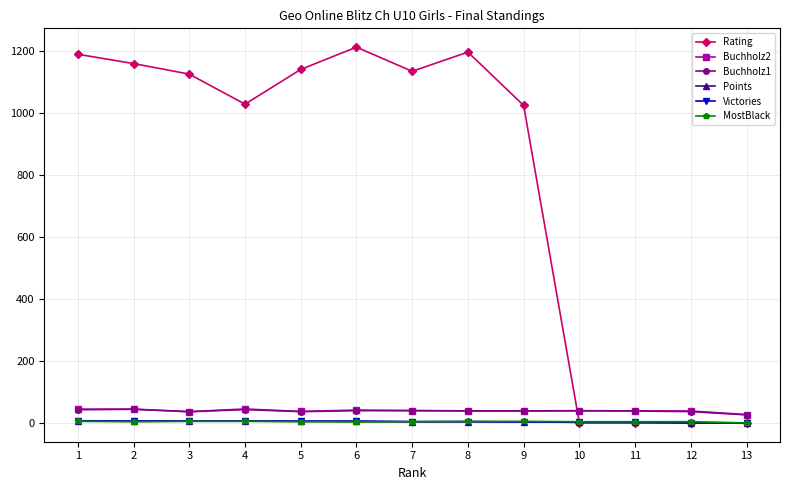

True or false: Victories and Buchholz2 cross at least once.

False